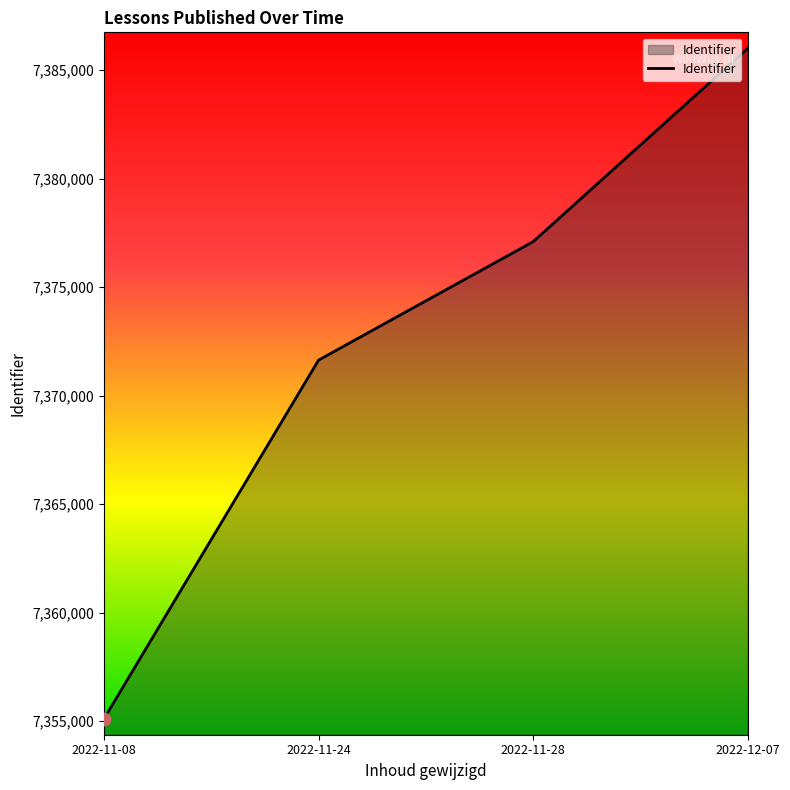

Approximately how many times larger is the value at 2022-11-28 compared to 2022-11-08?

1.0